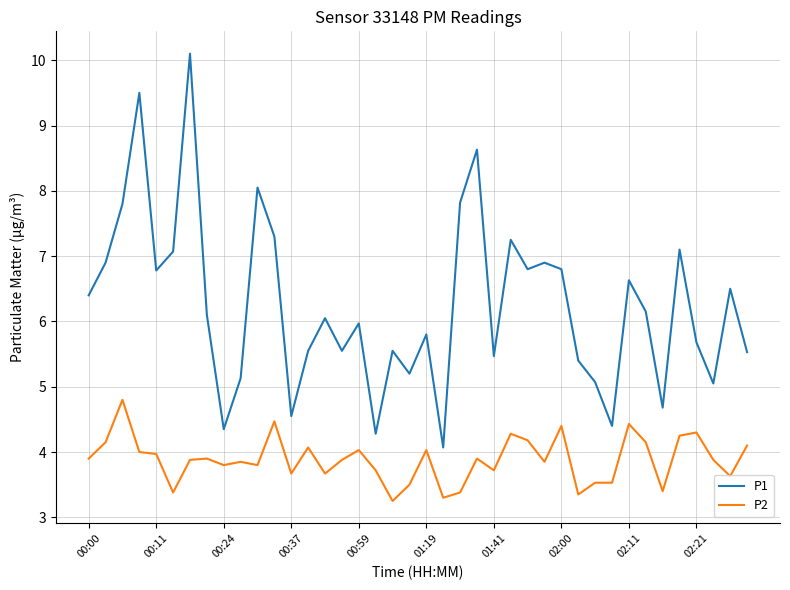

True or false: P2 and P1 cross at least once.

False